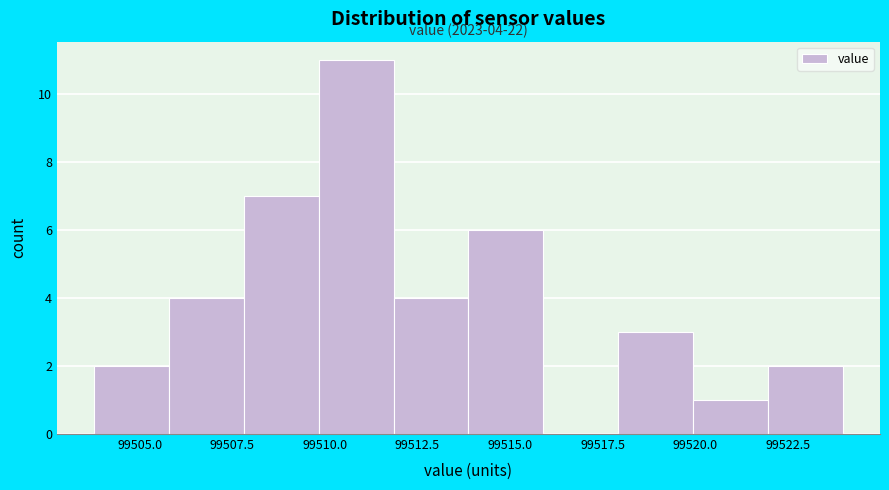

Over which range of the x-axis is the bar tallest?

99510 to 99512